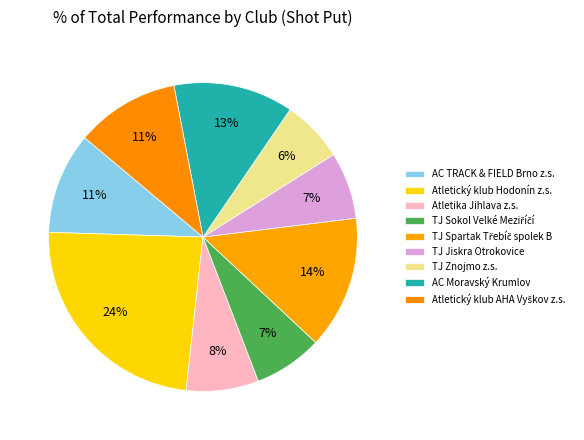

Does AC Moravský Krumlov account for over 50% of the chart?

No